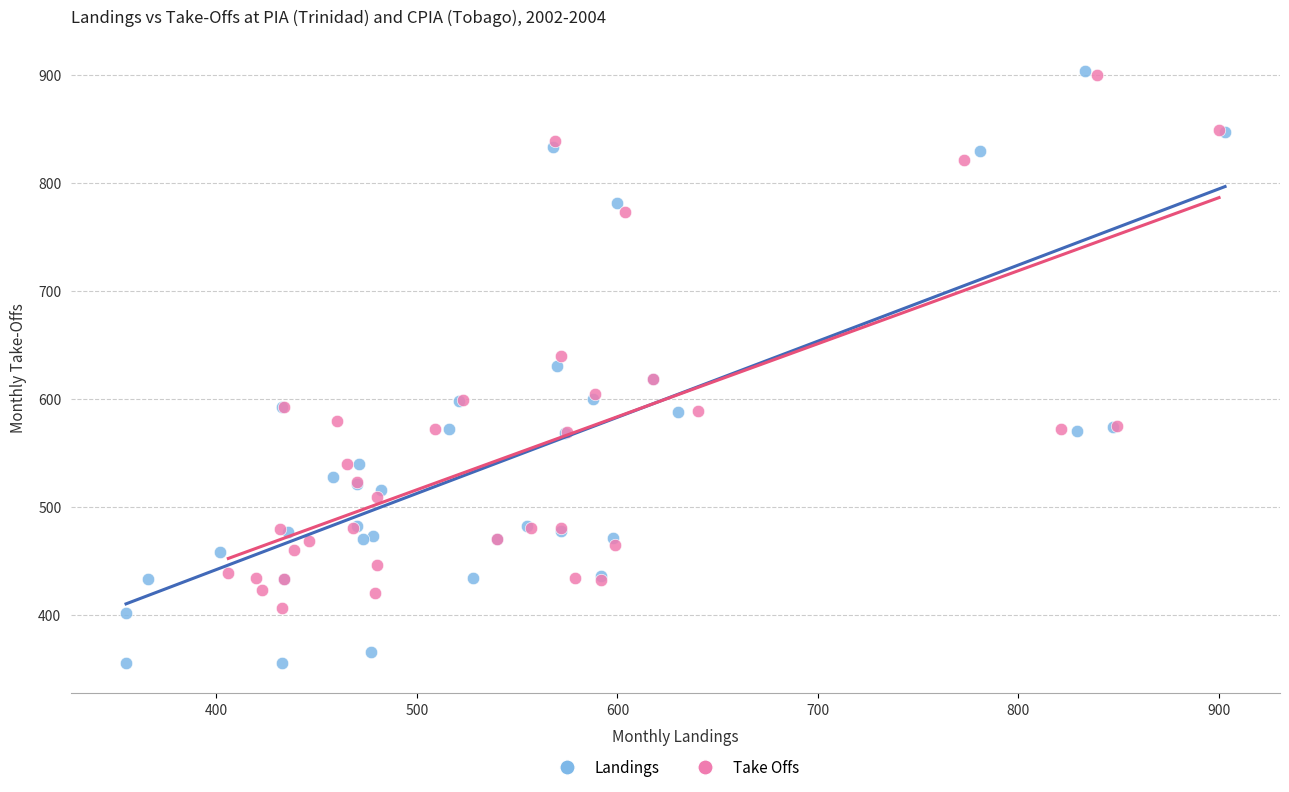

Which series reaches the minimum Y coordinate?

Landings